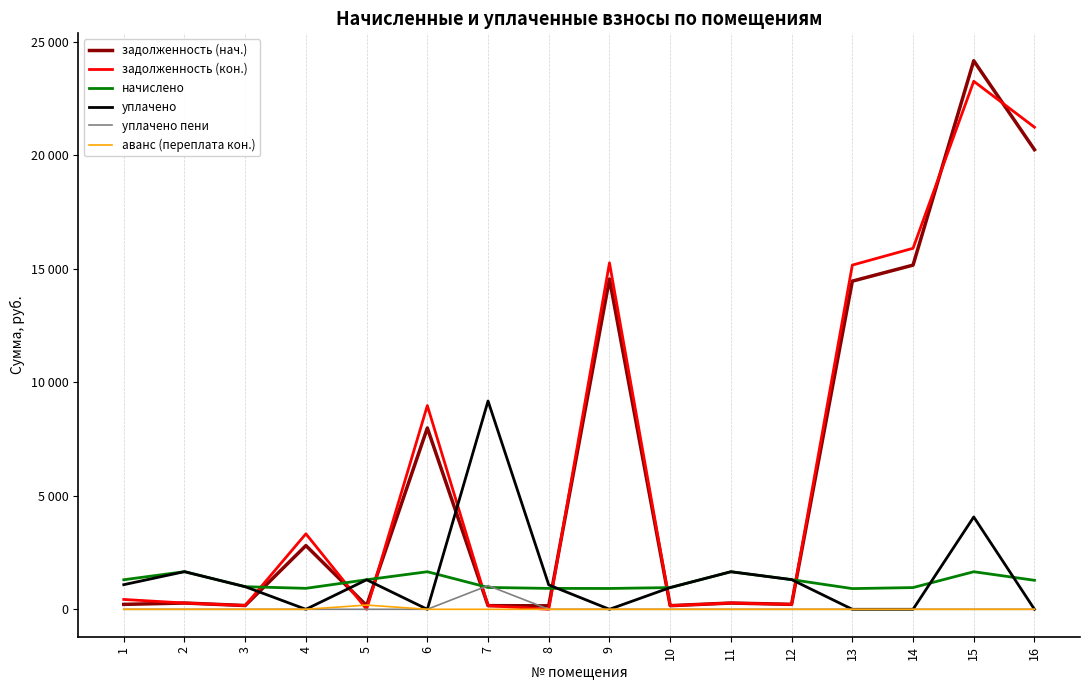

At which category does задолженность (кон.) reach its first local peak?

4